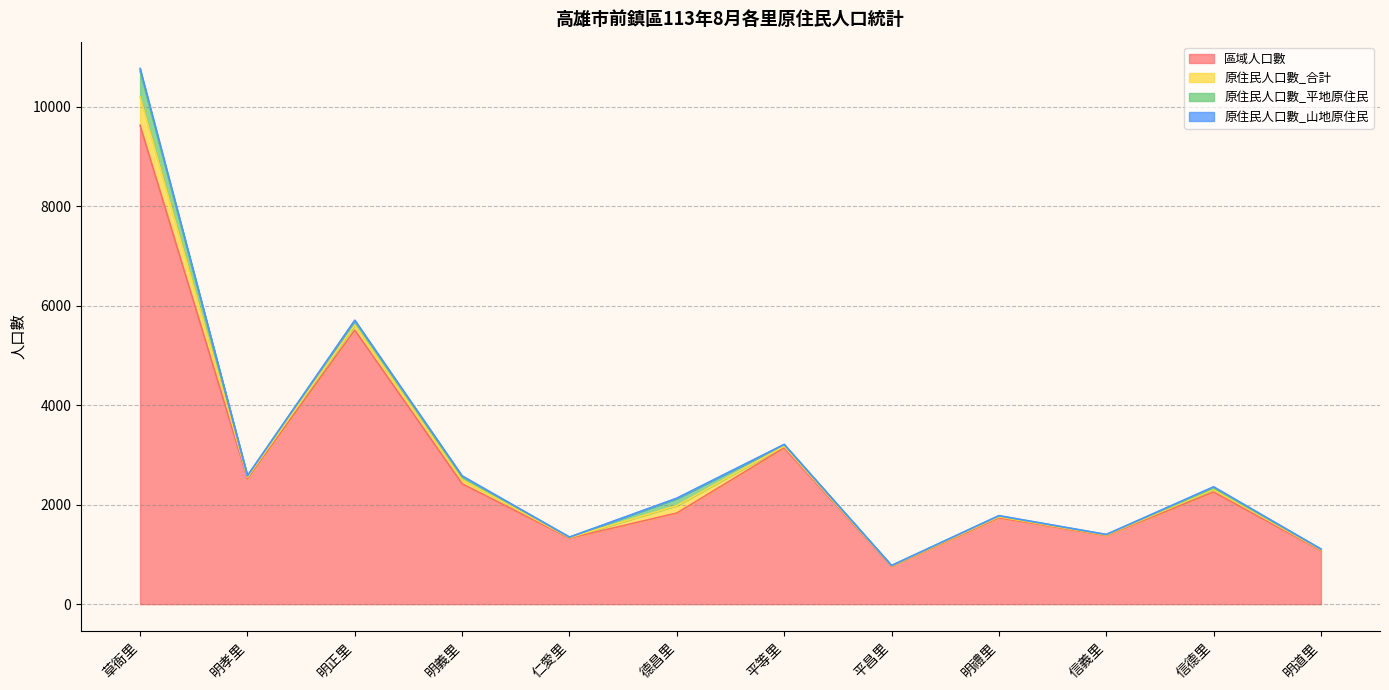

How many series are shown in this chart?

4